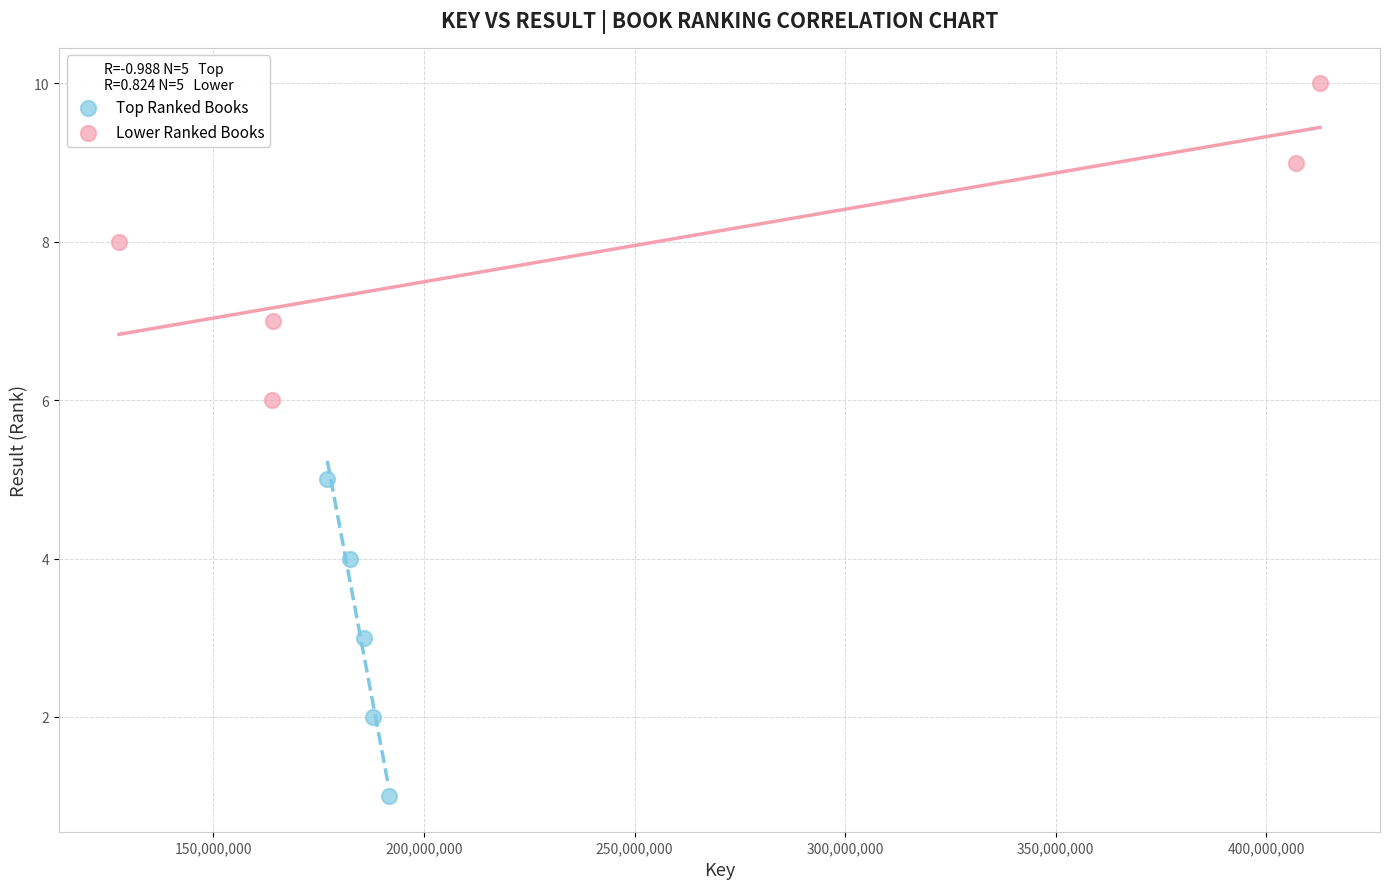

What are all the series names shown in the legend?

Top Ranked Books, Lower Ranked Books